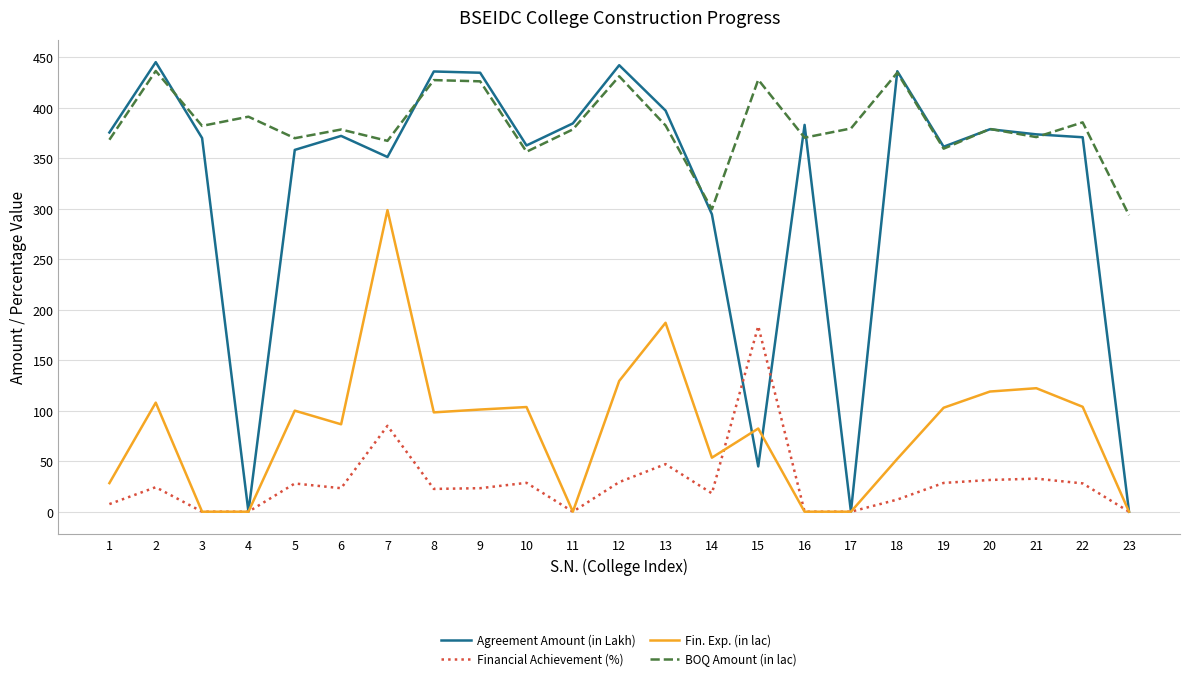

True or false: BOQ Amount (in lac) and Fin. Exp. (in lac) cross at least once.

False